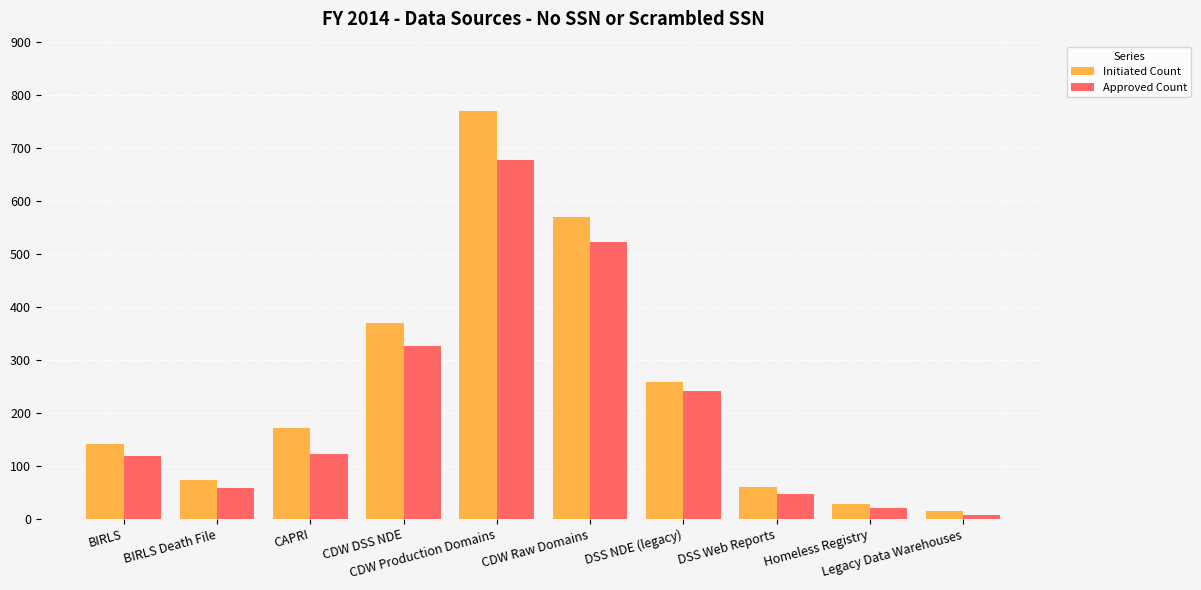

What is the label of the 2nd bar from the right?

Homeless Registry